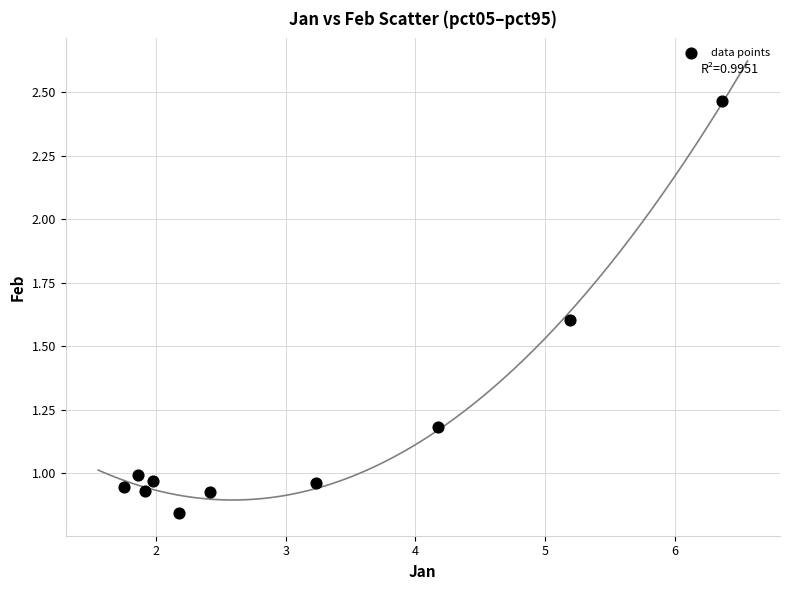

What is the range of X values (max minus min)?

4.6